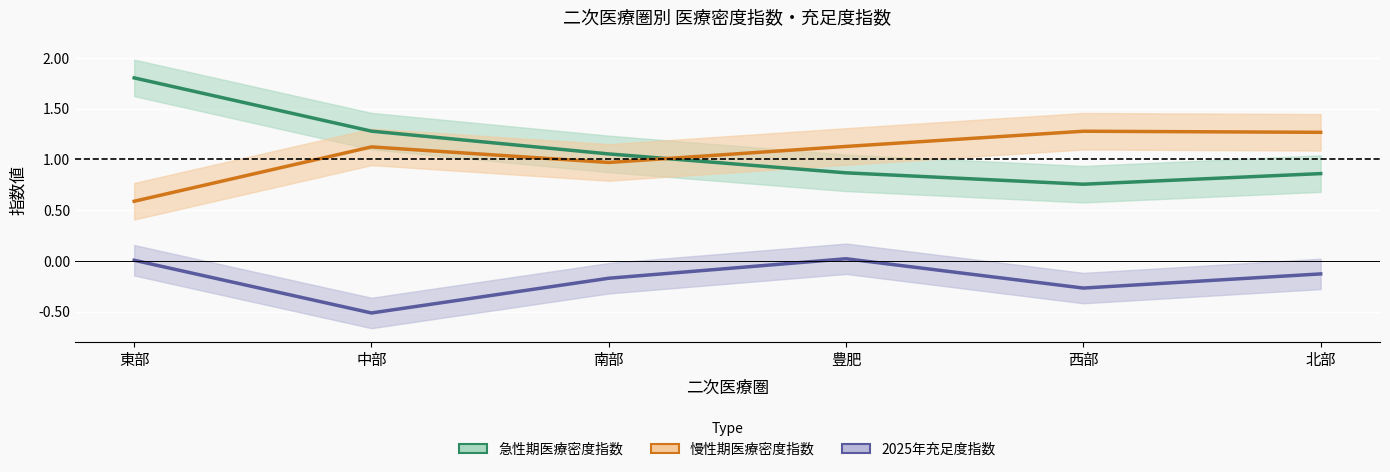

What is the sum of all 慢性期医療密度指数 values?

6.4